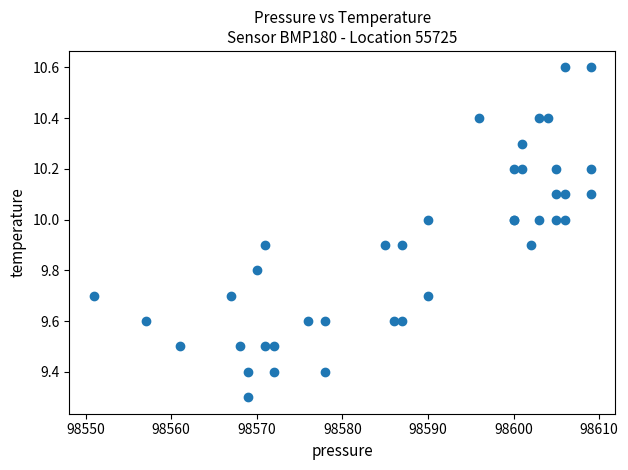

What Y value in the scatter plot is closest to 9?

9.3